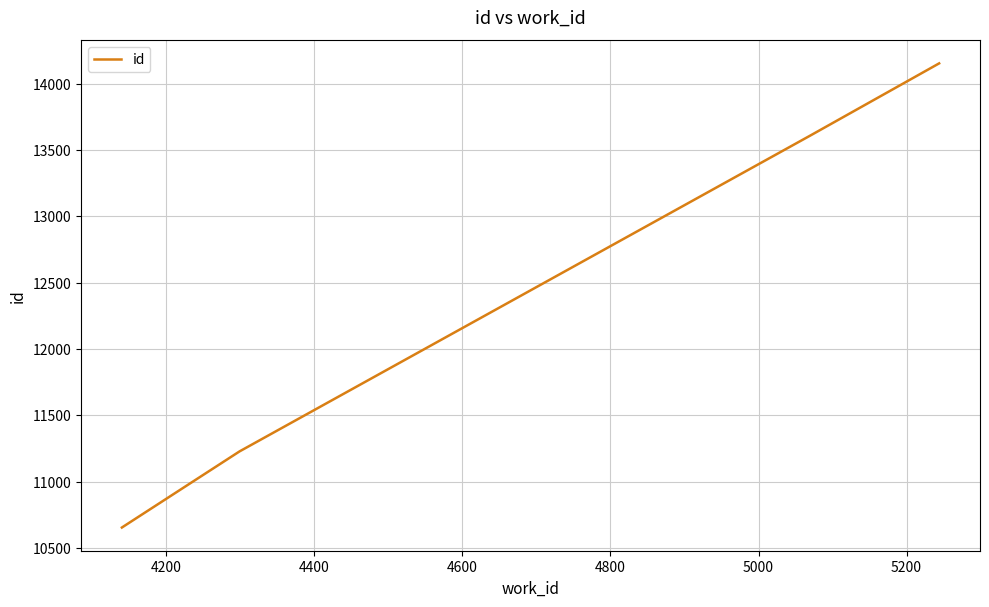

What is the smallest value displayed?

10654